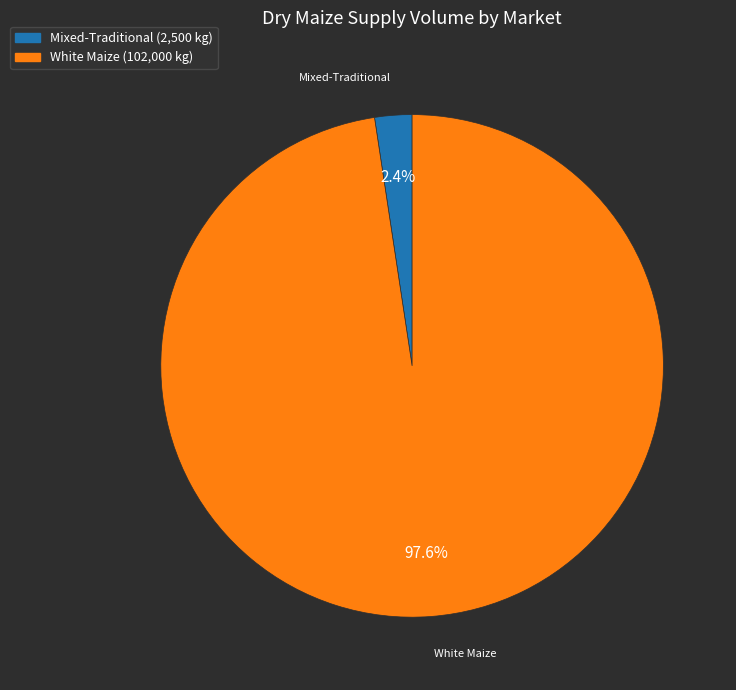

Is there a majority slice in this chart?

Yes